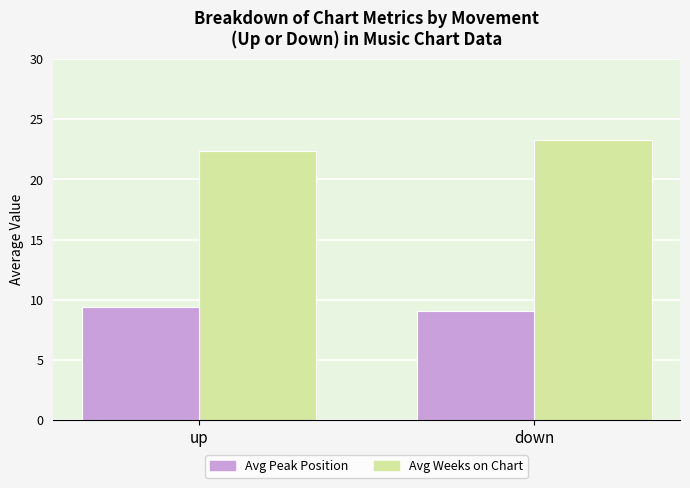

True or false: Avg Weeks on Chart has a value of 22.4 at up.

True